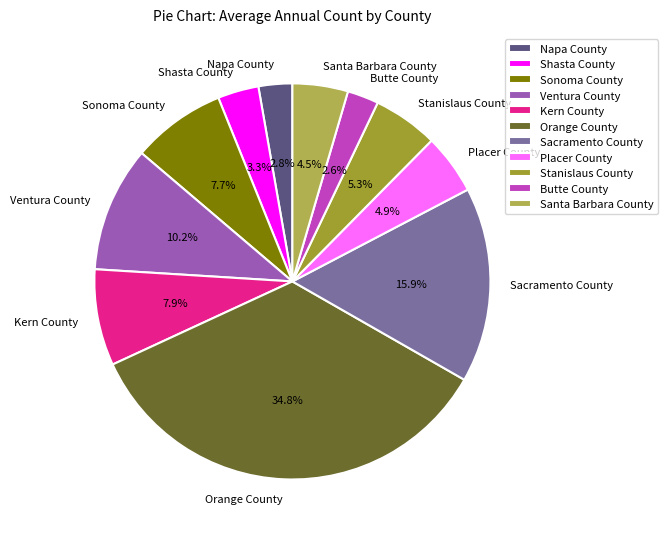

Which category has the biggest portion of the pie?

Orange County